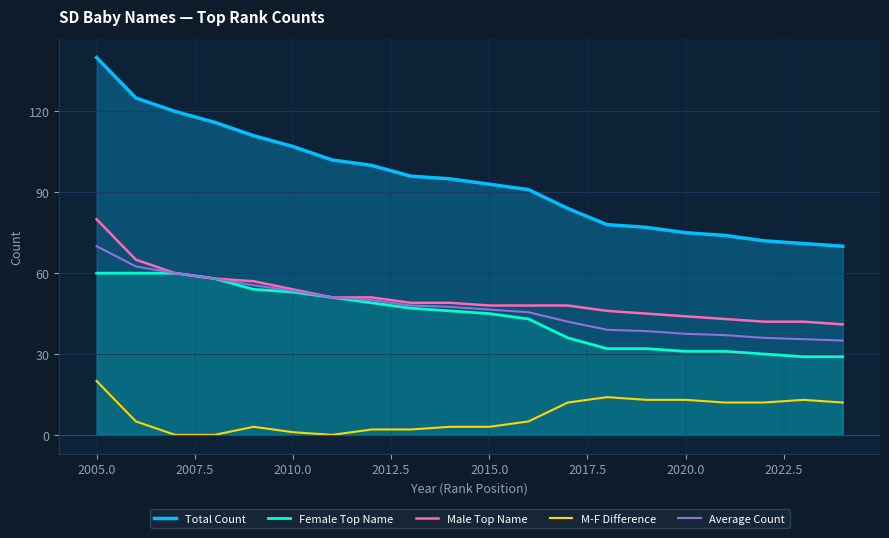

Count the number of categories in the chart.

20